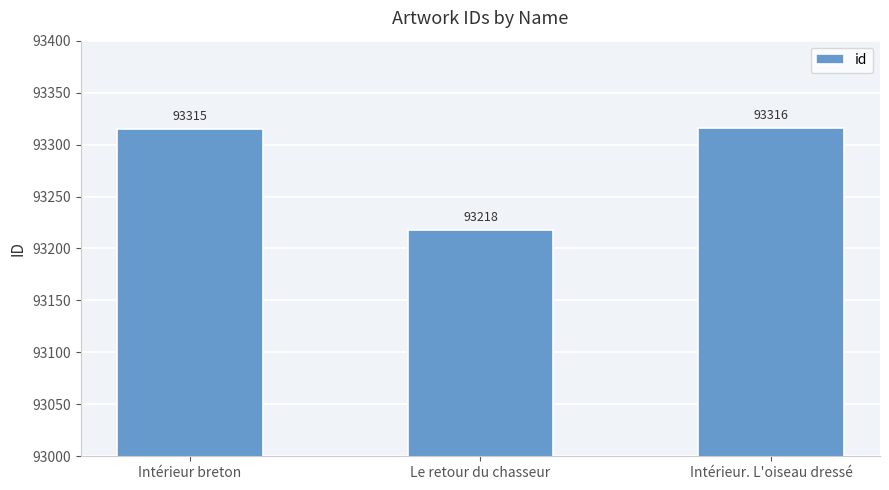

At which category does the chart reach its minimum across all series?

Le retour du chasseur